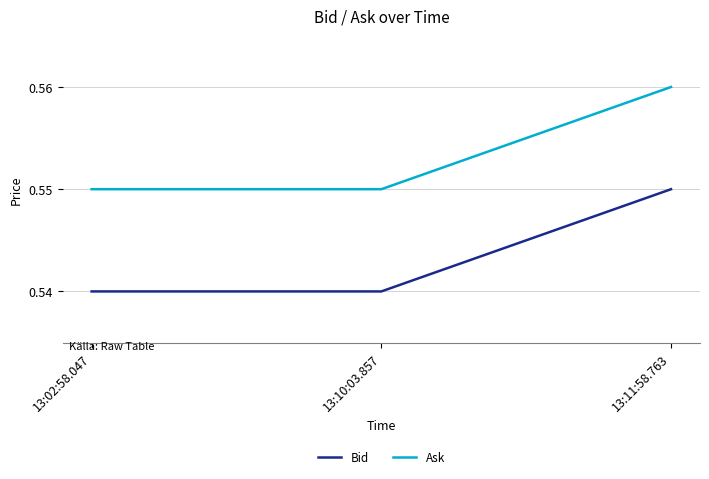

Count the Ask values in the range 0 to 1.

3